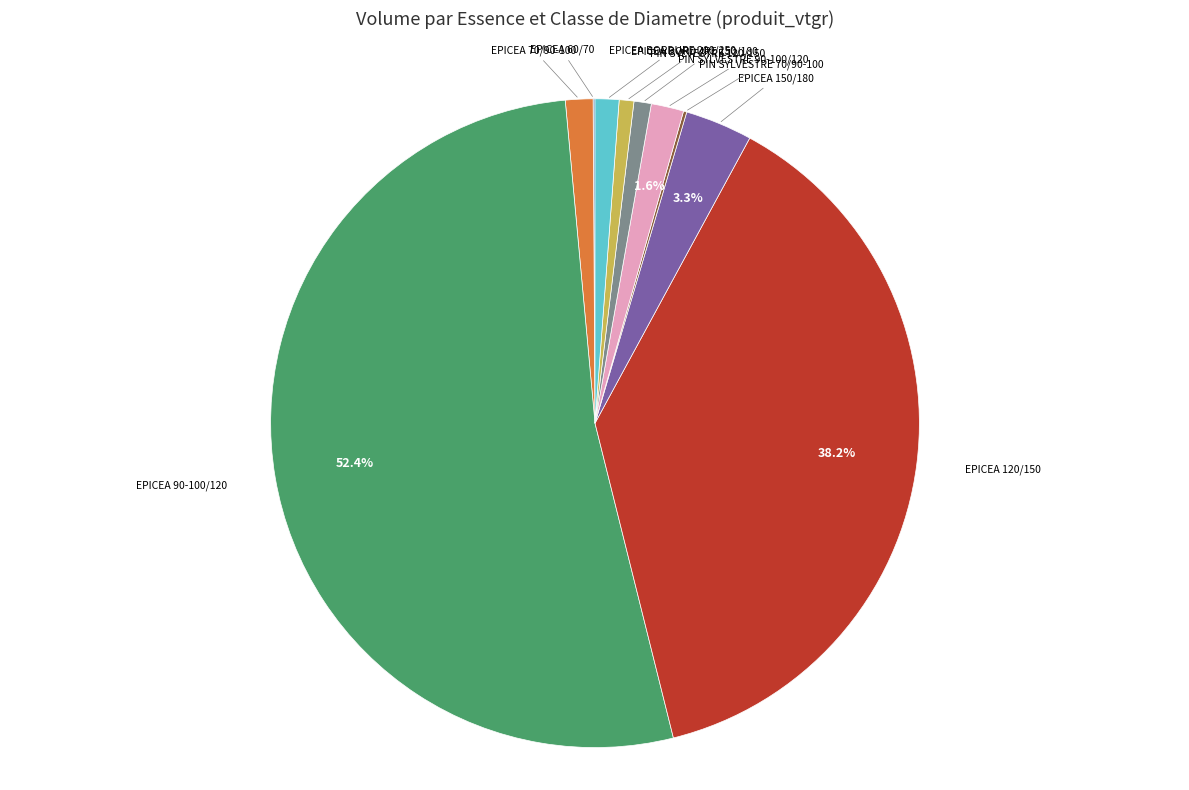

Which category has the biggest portion of the pie?

EPICEA 90-100/120